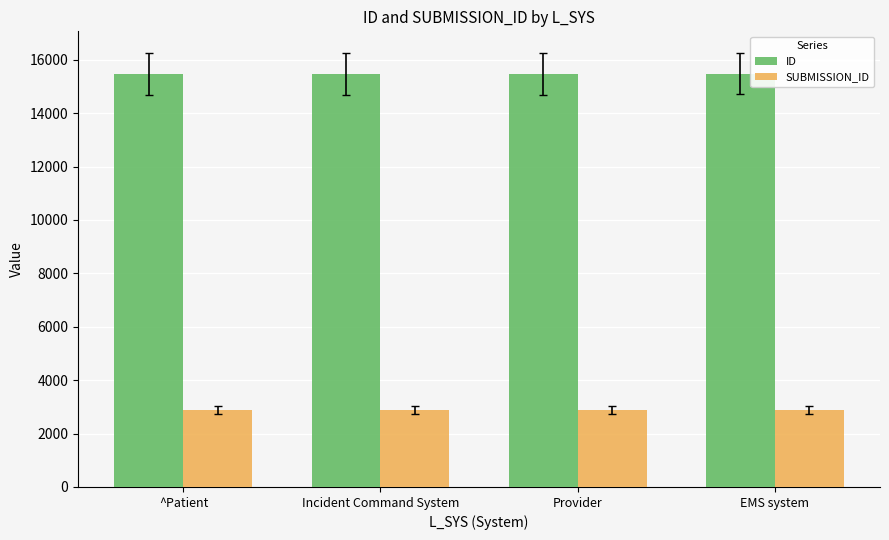

What are all the series names shown in the legend?

ID, SUBMISSION_ID